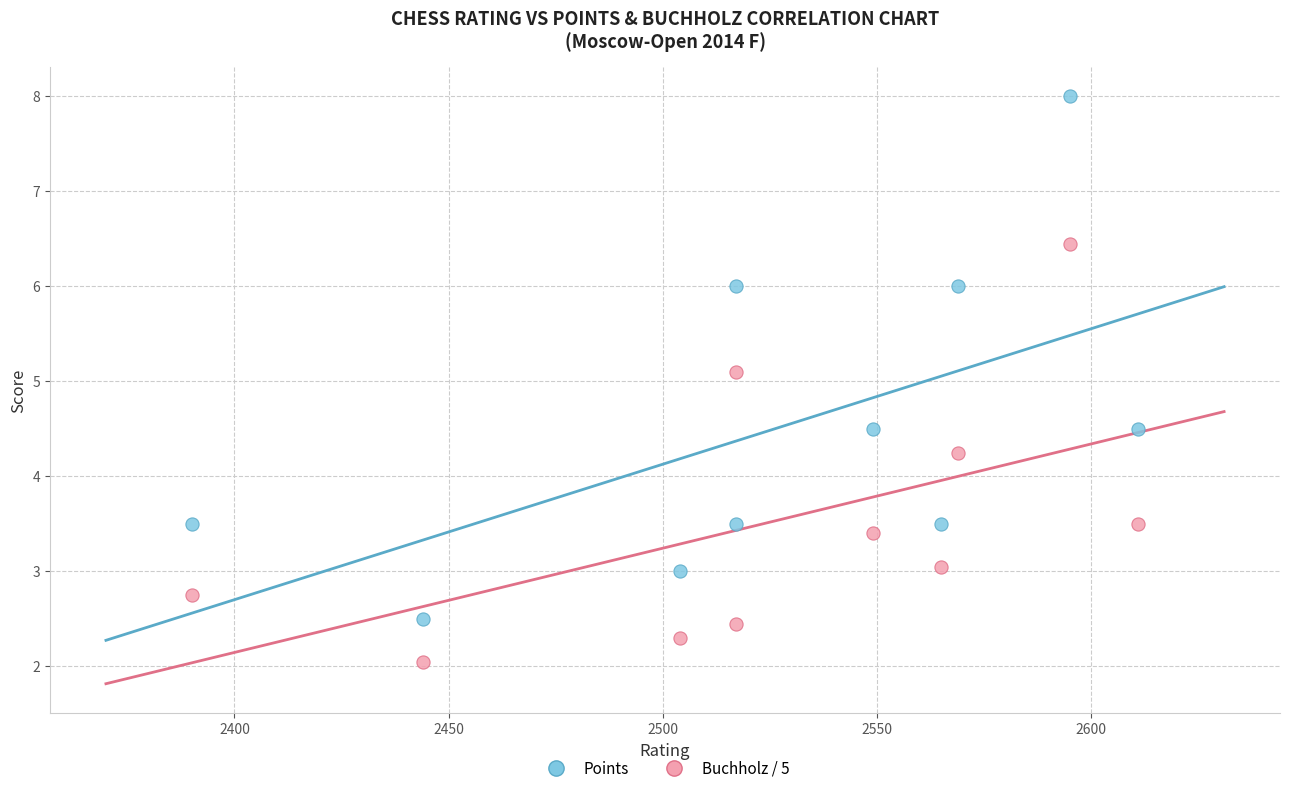

In the Points series, what Y value is closest to 5?

4.5